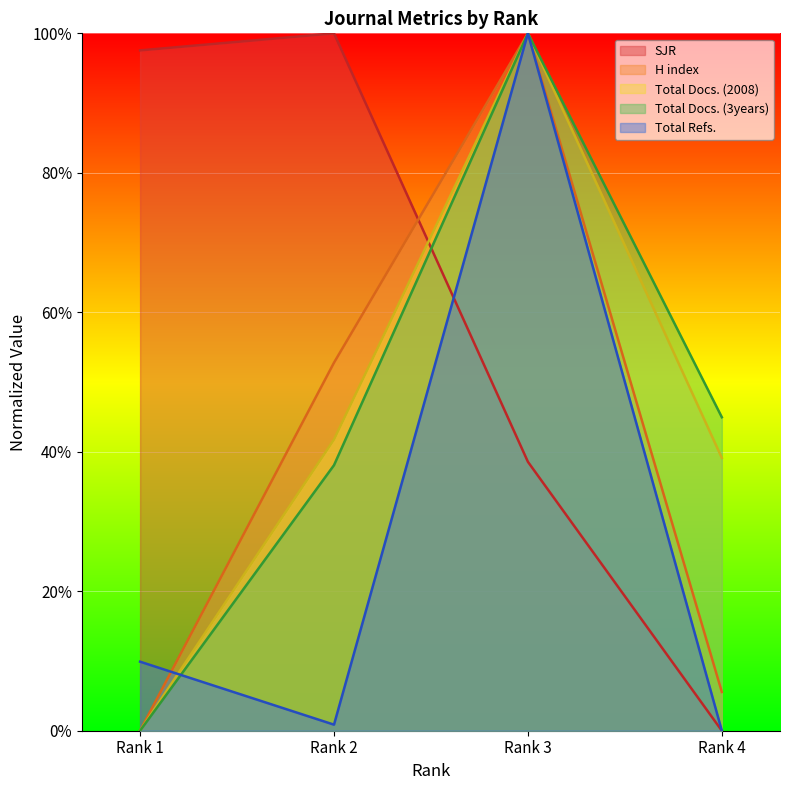

What is the total value across all series at Rank 2?

233.5